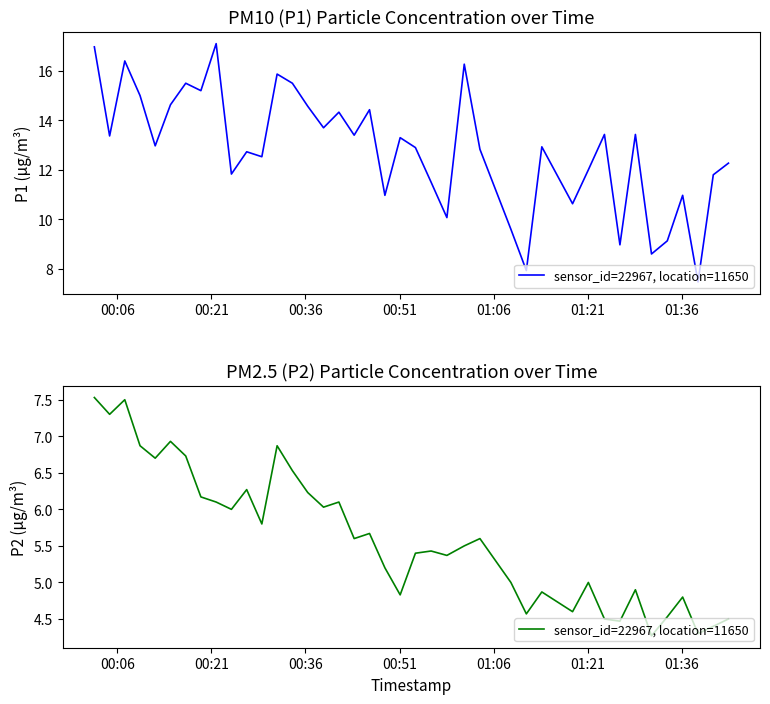

True or false: the data shows 2.8 at 37.

False